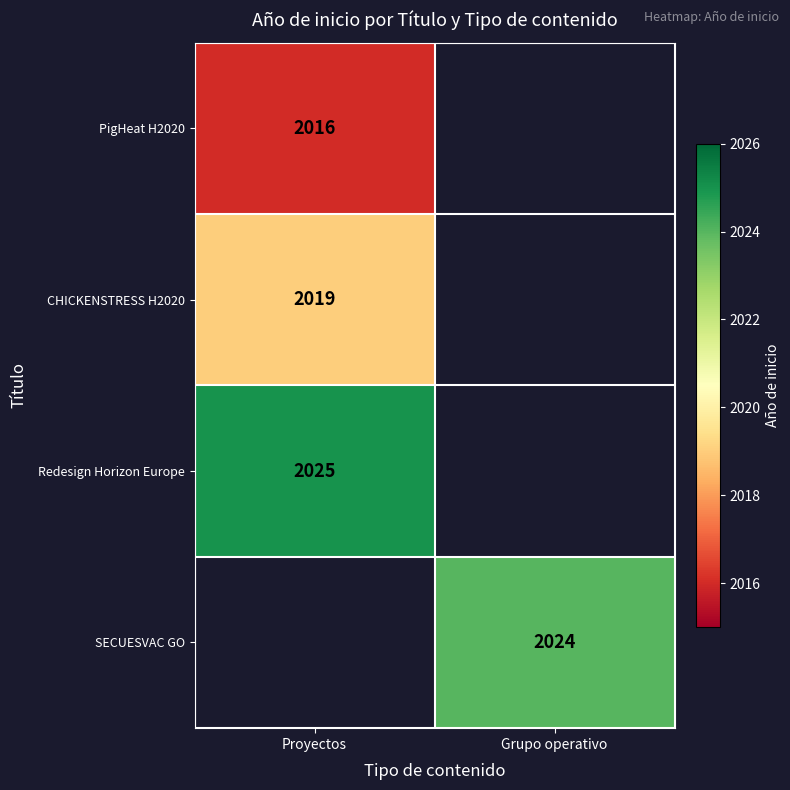

True or false: PigHeat H2020 has a value of 2016 at Proyectos.

True